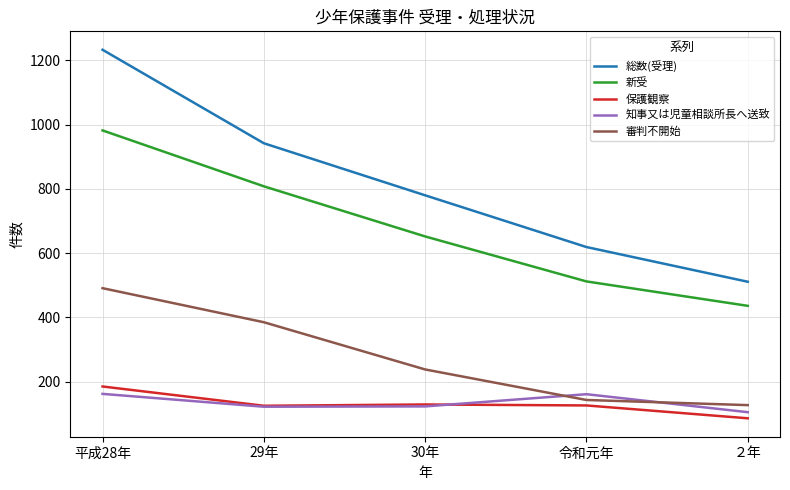

Which series has the widest spread of values?

総数(受理)